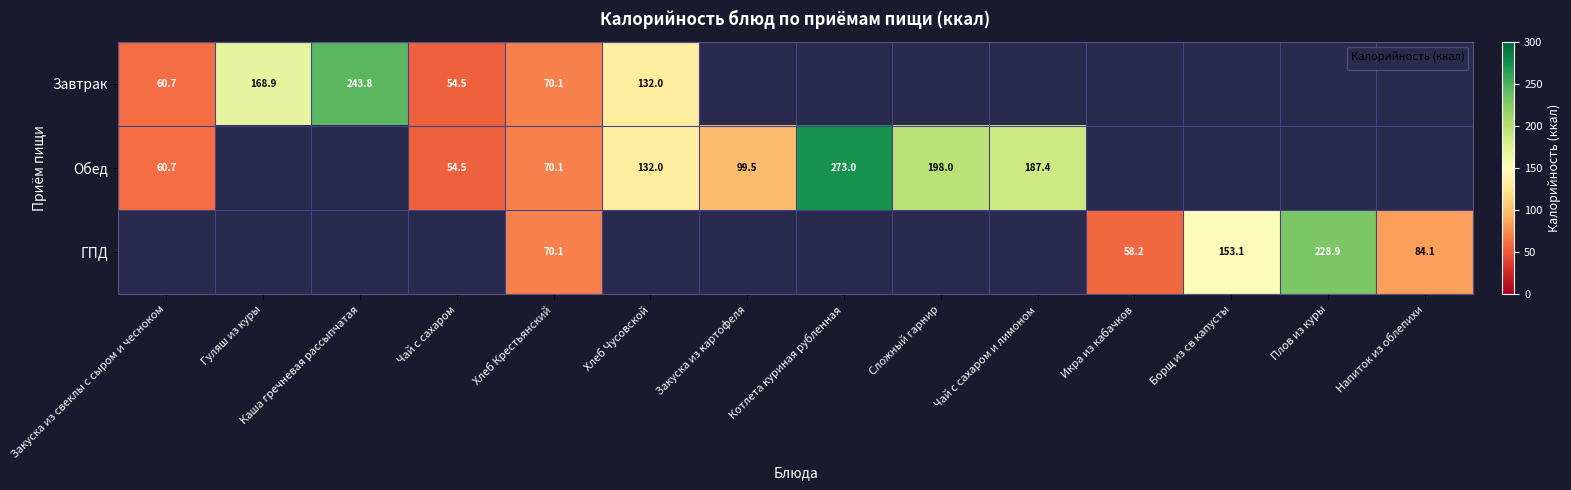

Is the value of ГПД at Напиток из облепихи greater than the value of Обед at Сложный гарнир?

No